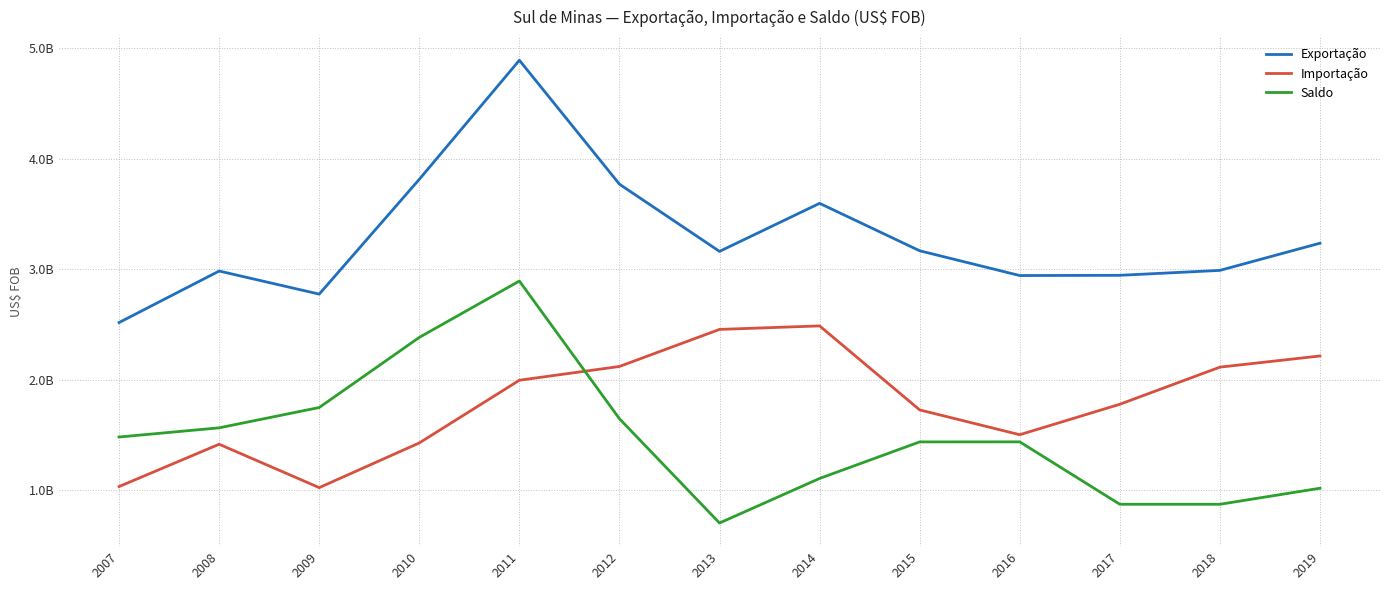

Is the value of Importação at 2017 greater than the value of Saldo at 2012?

Yes